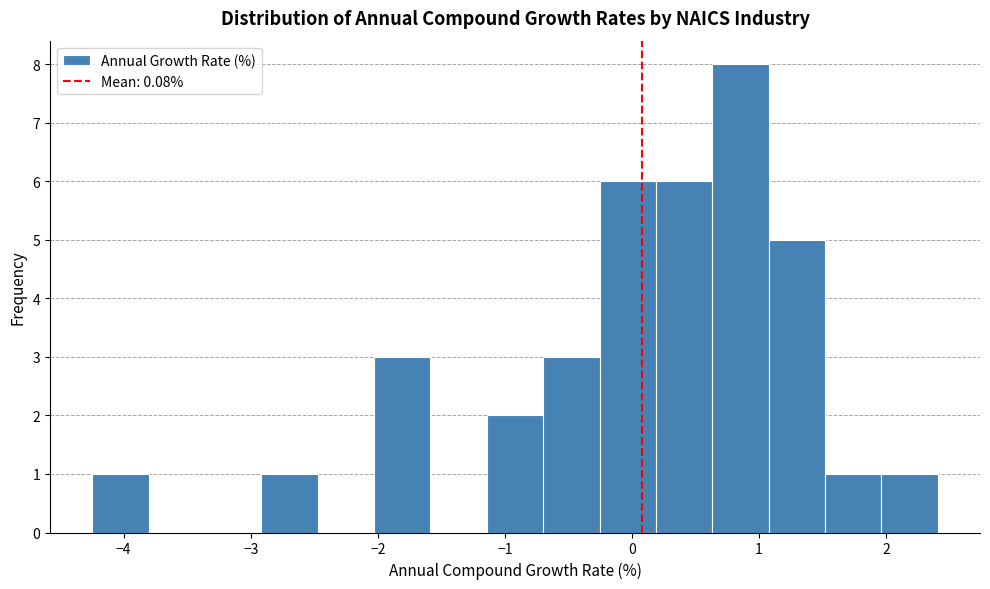

Over which range of the x-axis is the bar tallest?

0.6 to 1.1